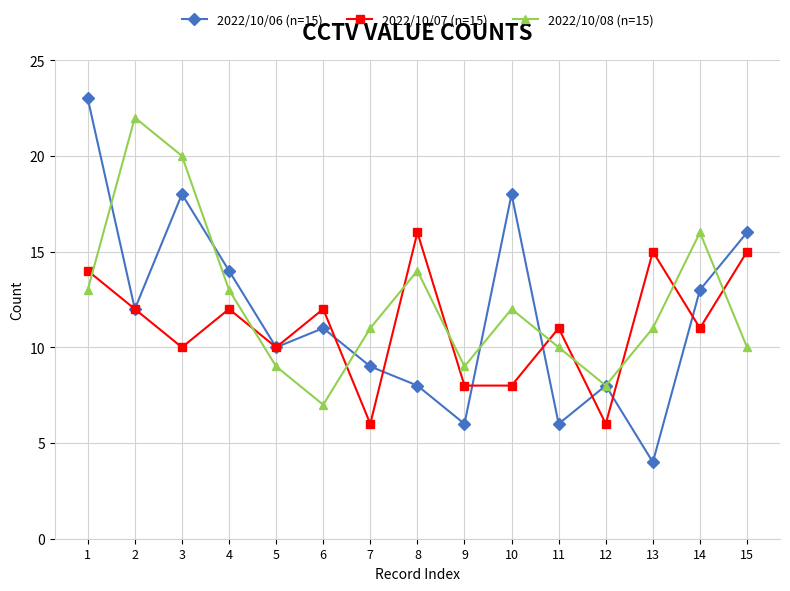

At which category does 2022/10/08 (n=15) reach its first local valley?

6